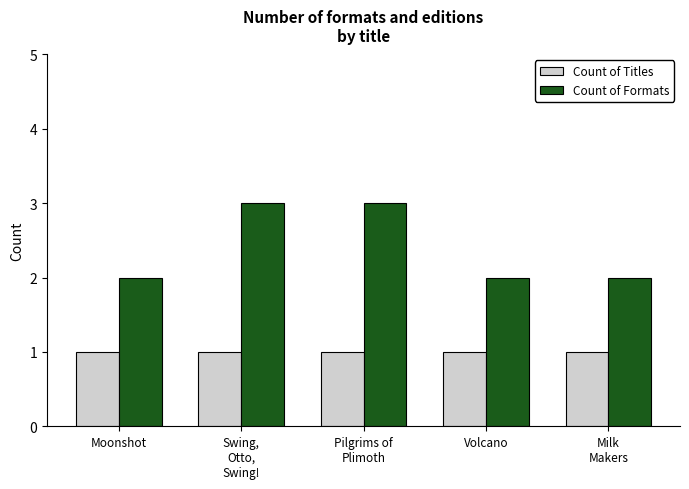

Which series has the widest spread of values?

Count of Formats